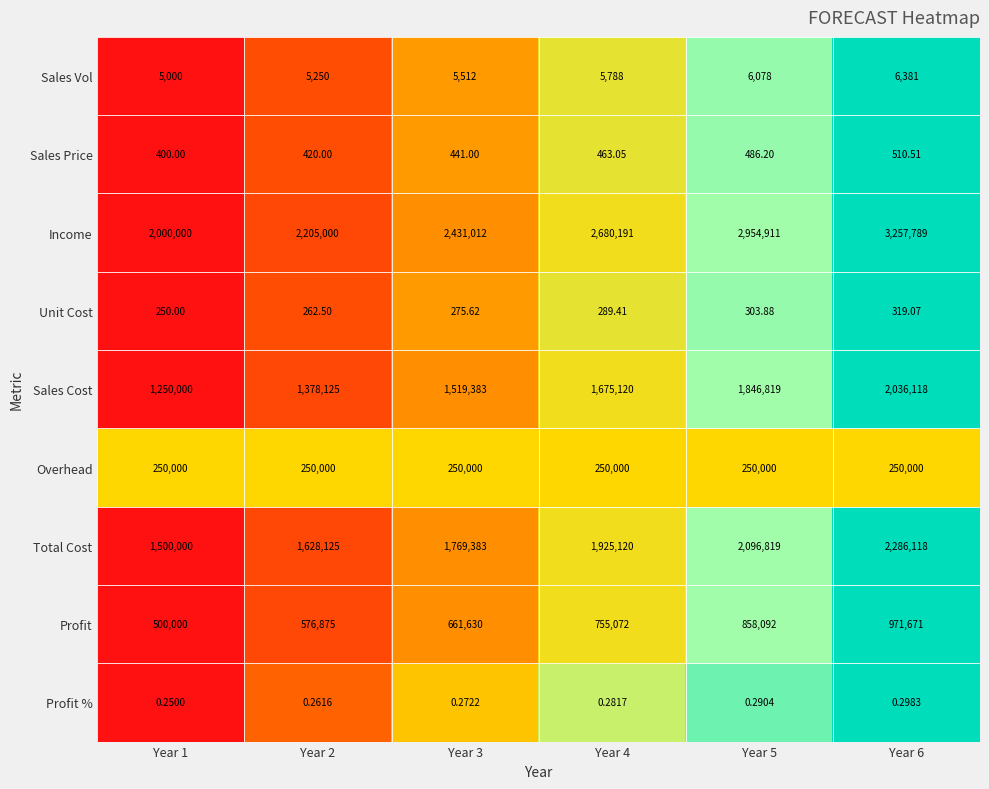

What is the spread (max minus min) of values at Year 4?

2680190.7